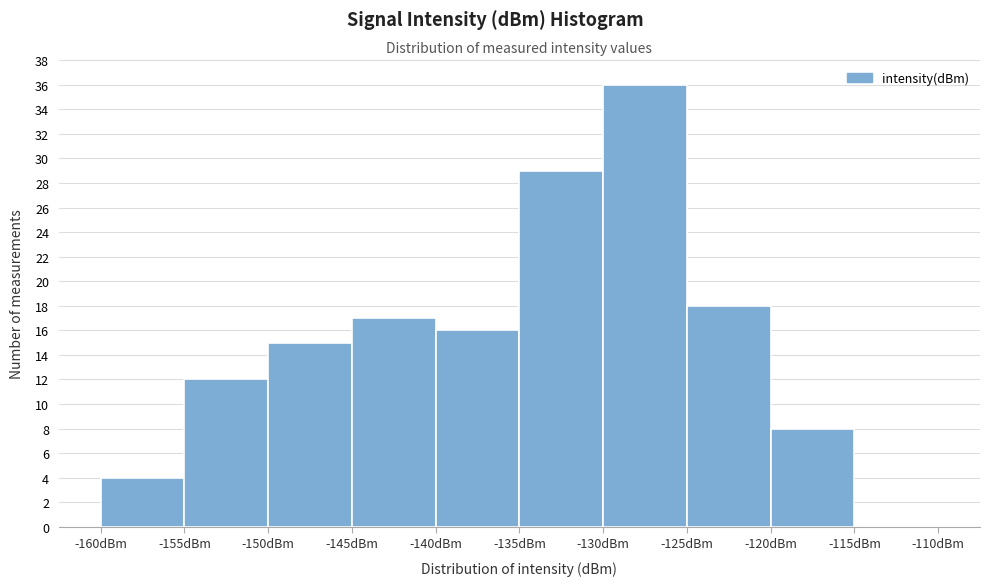

How tall is the bar that spans -125 to -120 on the x-axis? The values are not printed on the chart, so give them approximately, as read against the axis.

18